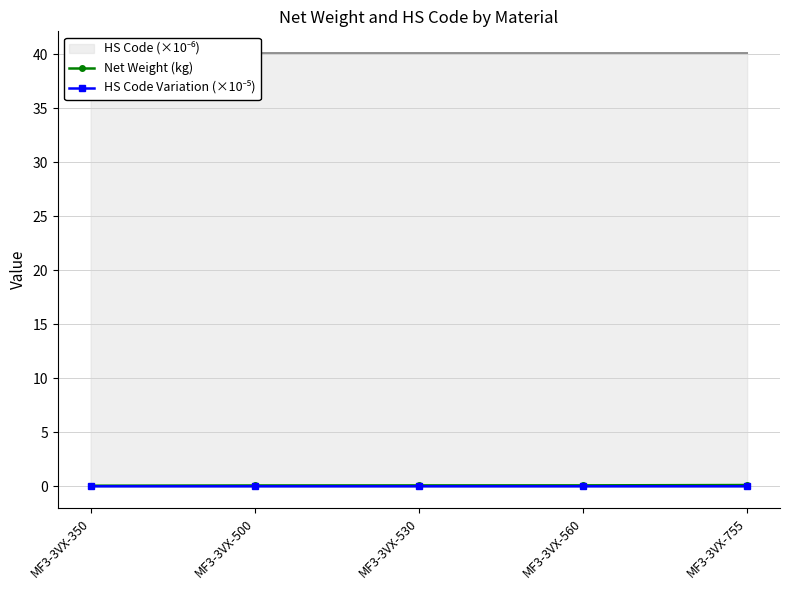

Is it true that Net Weight (kg) equals 0.1 at MF3-3VX-530?

False